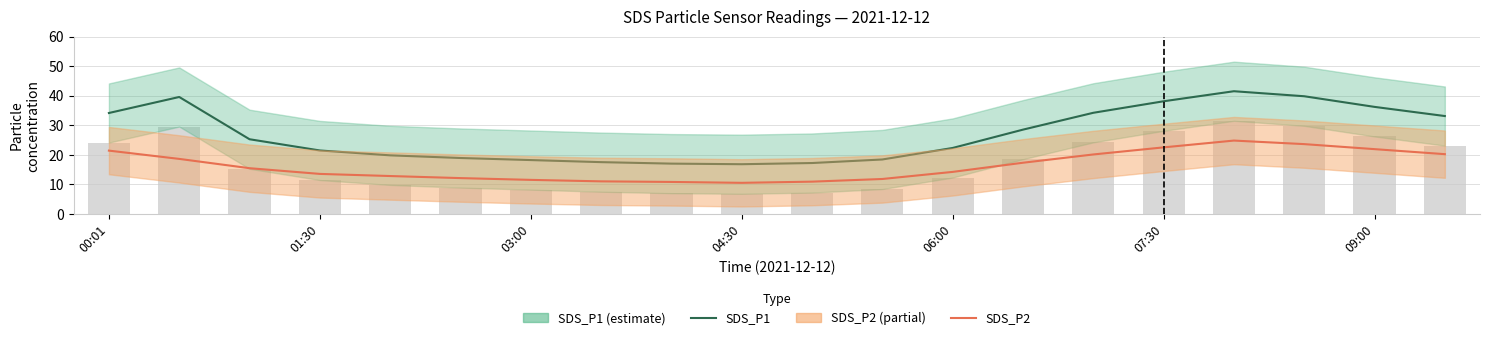

Reading right to left, extract all data points from this chart.

SDS_P1: 33.1	36.2	39.8	41.5	38.1	34.2	28.5	22.3	18.4	17.2	16.8	17.0	17.5	18.2	18.9	19.8	21.4	25.2	39.5	34.1
SDS_P2: 20.2	21.9	23.6	24.8	22.5	20.1	17.3	14.2	11.8	10.9	10.5	10.8	11.0	11.5	12.1	12.8	13.5	15.4	18.6	21.4